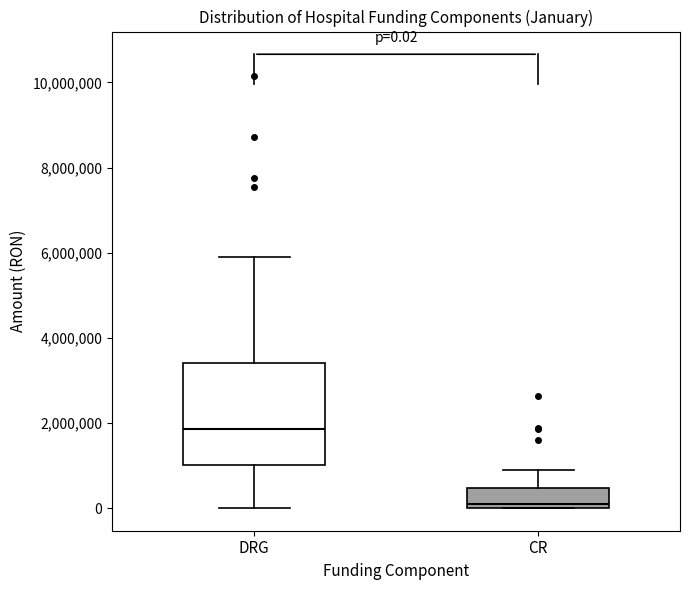

Which box is the tallest, from its lower edge to its upper edge?

DRG